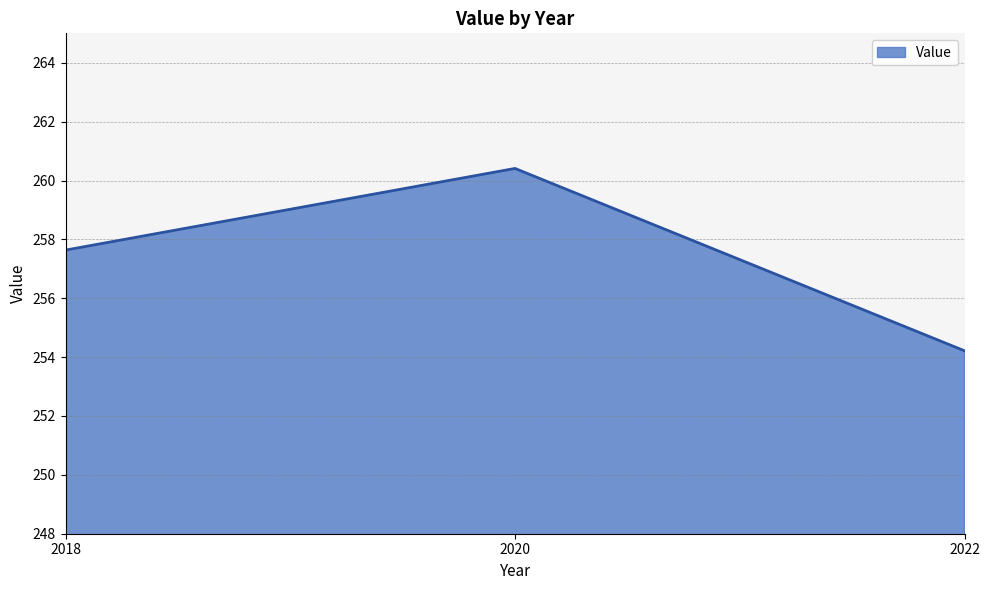

What is the average value?

257.4